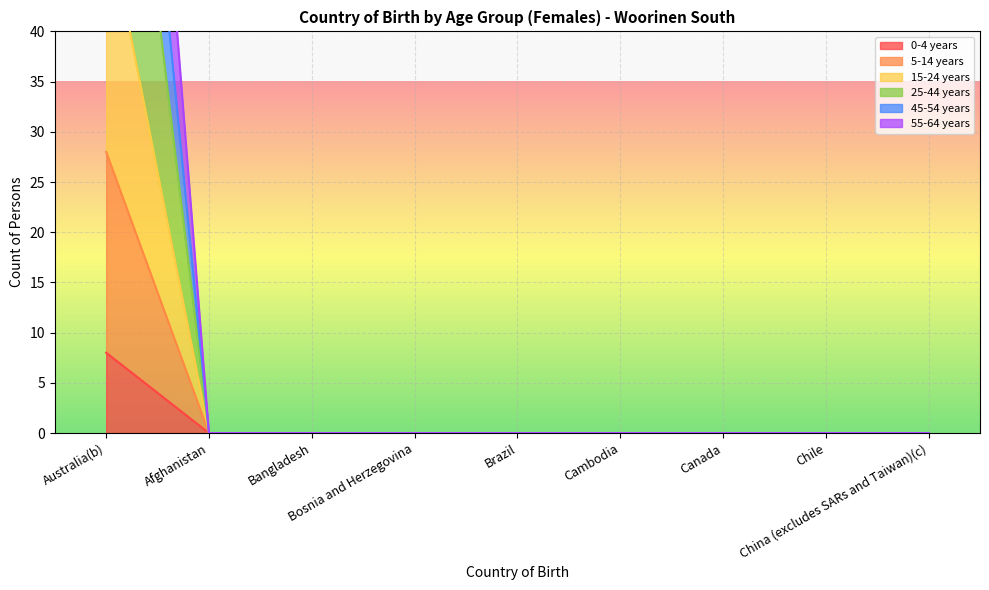

Where is 55-64 years nearest to the value 52?

Australia(b)